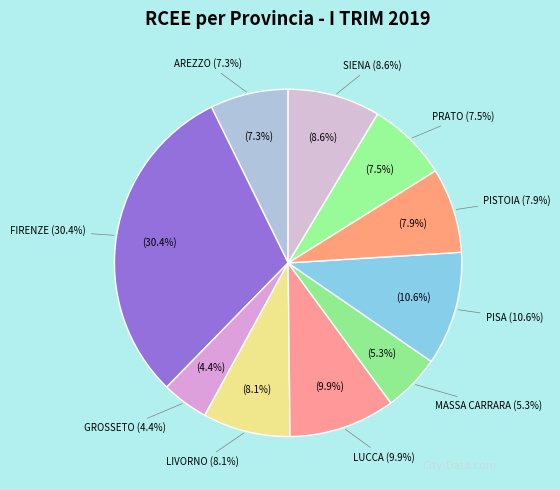

Is there a majority slice in this chart?

No